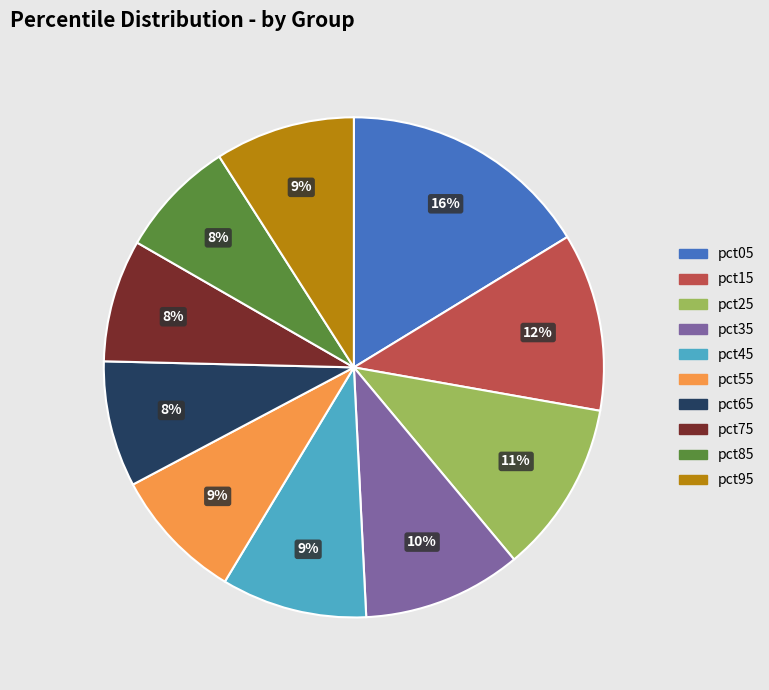

What is the largest slice in the pie chart?

pct05